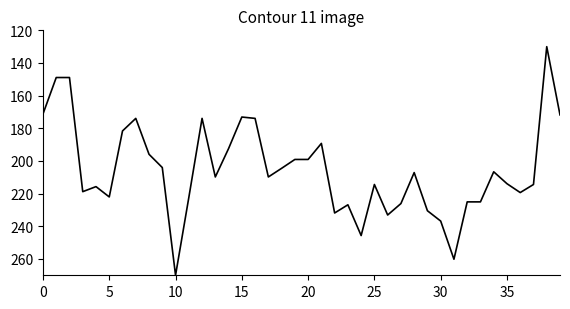

What is the smallest value displayed?

130.0